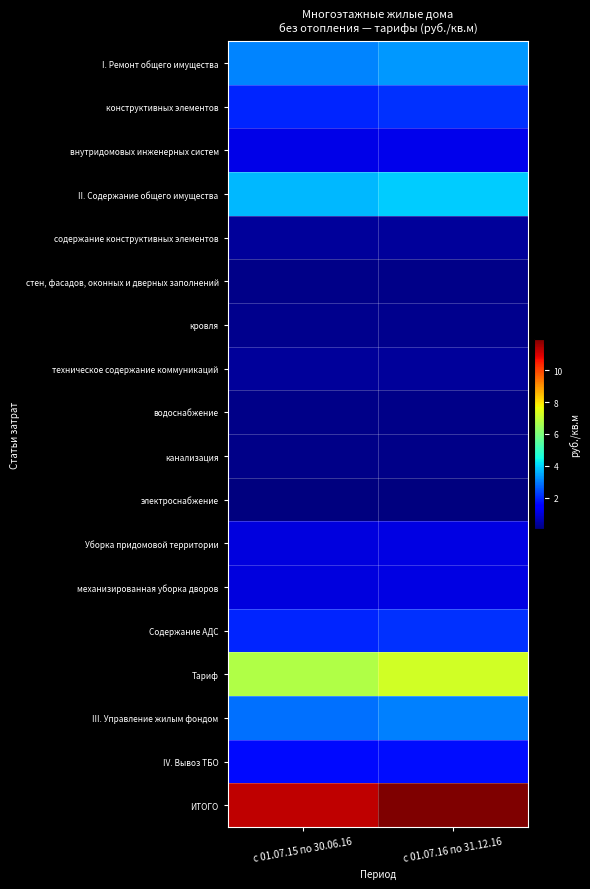

Which series has the widest spread of values?

ИТОГО